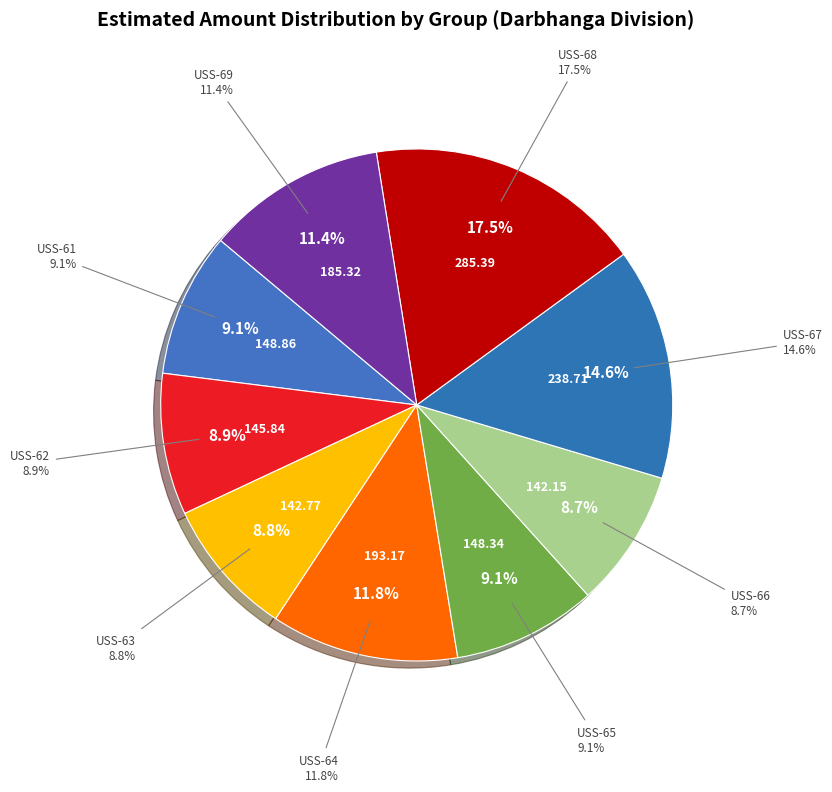

Which has a higher value, USS-62 or USS-69?

USS-69